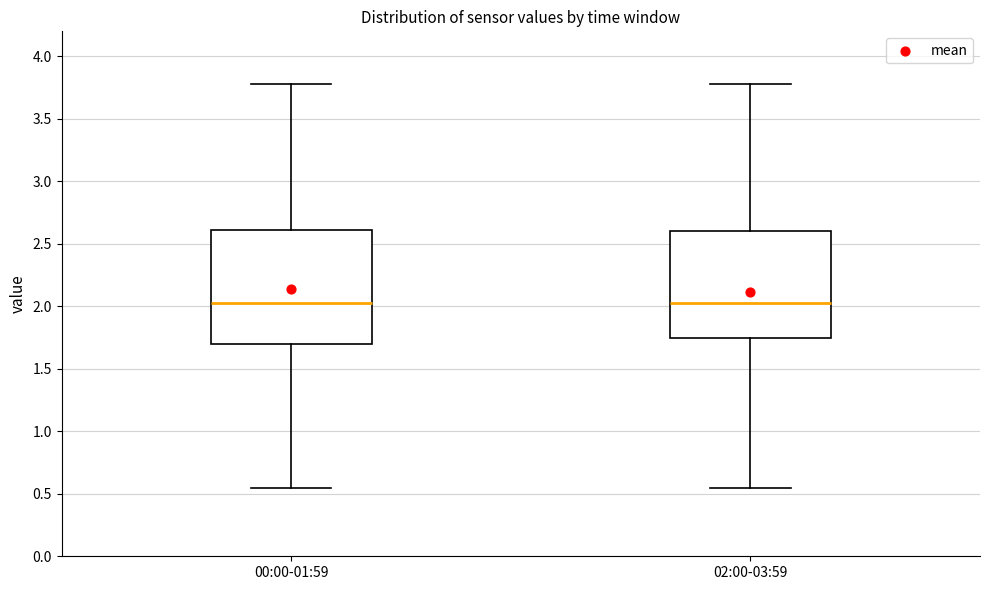

Where is the lower edge of the box for 02:00-03:59 on the y-axis? The values are not printed on the chart, so give them approximately, as read against the axis.

1.75